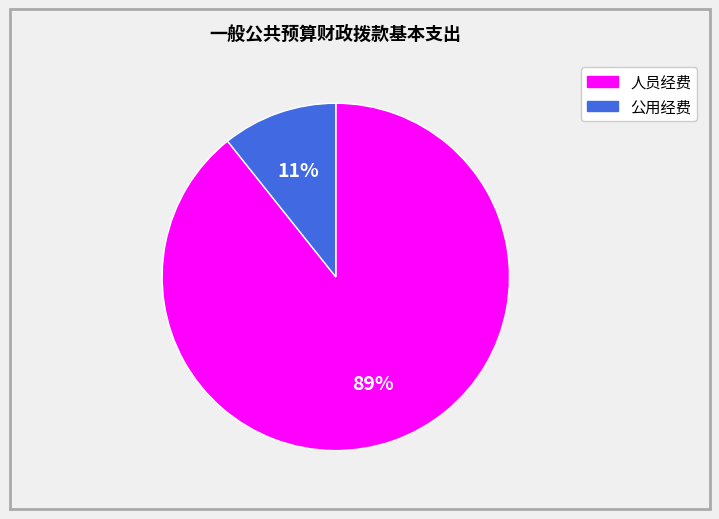

Combined, do 人员经费 and 公用经费 account for over 50%?

Yes